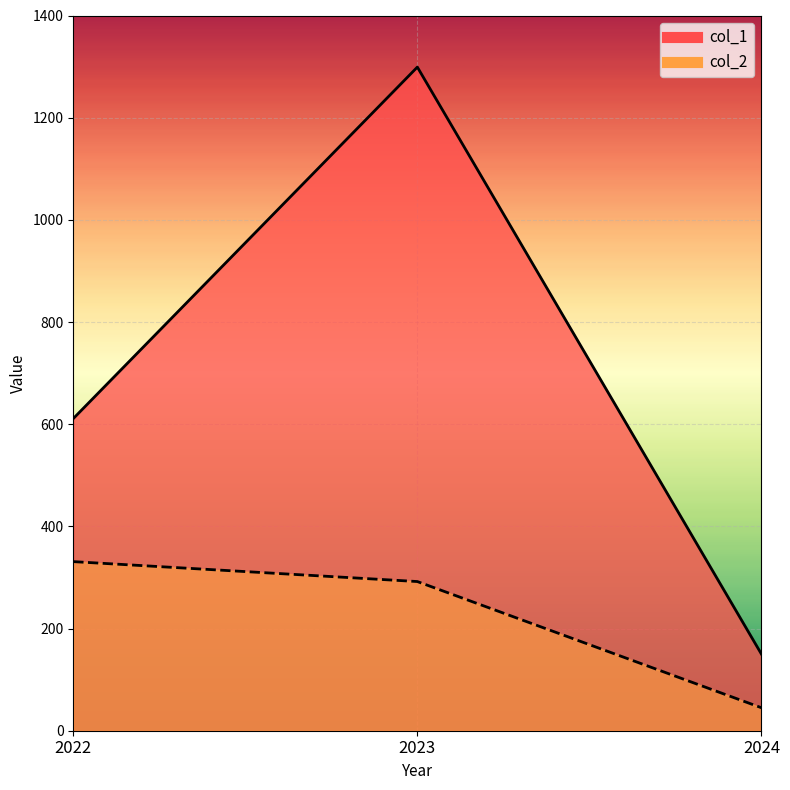

Reading left to right, what are all the values shown in this chart?

col_1: 611	1299	150
col_2: 331	292	45